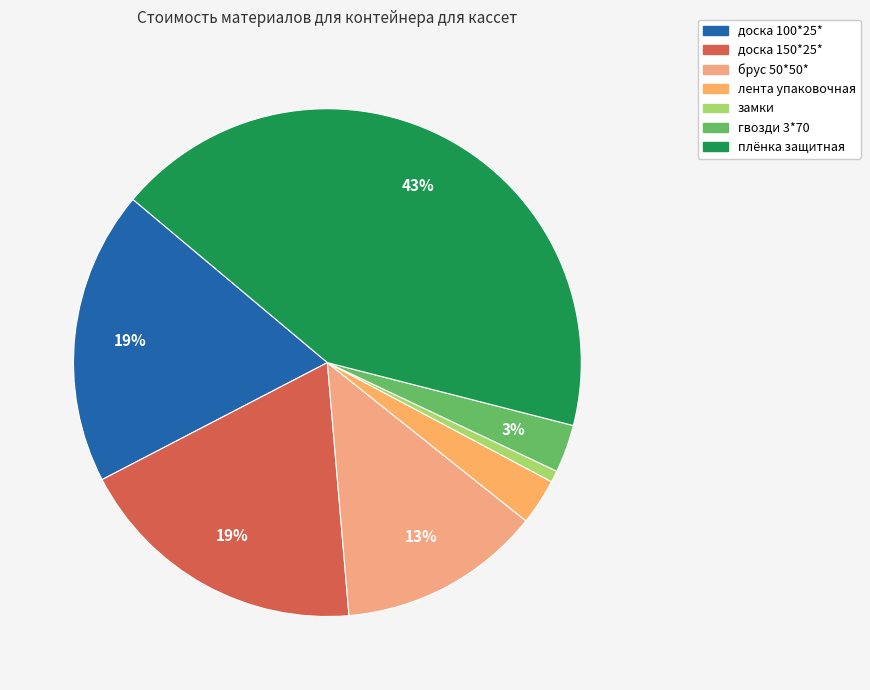

Which slice is the largest?

плёнка защитная